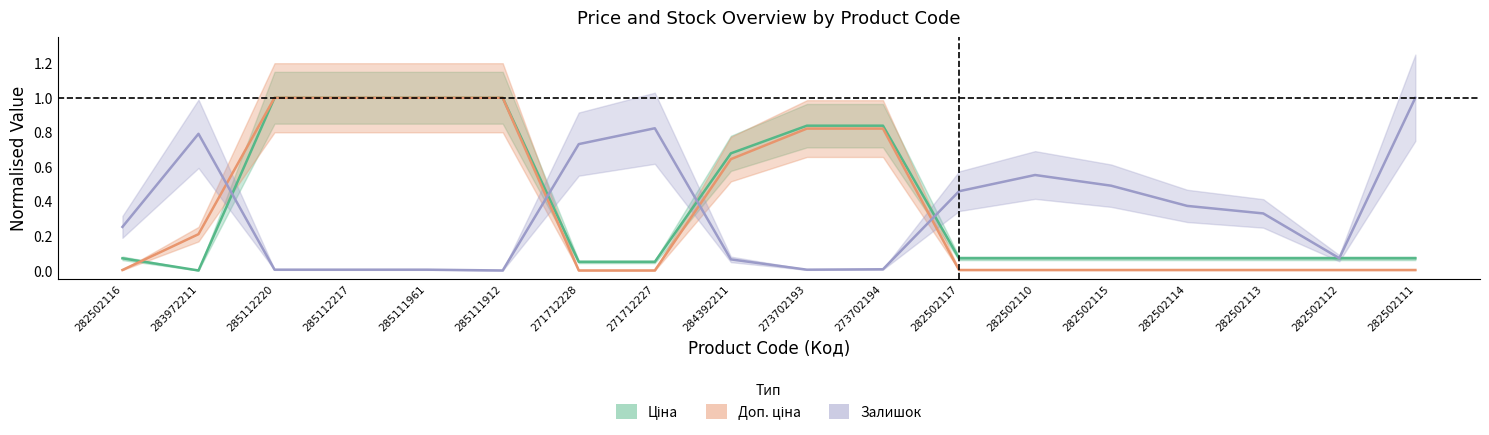

Which series ends up on top after the final intersection of Доп. ціна and Залишок?

Залишок